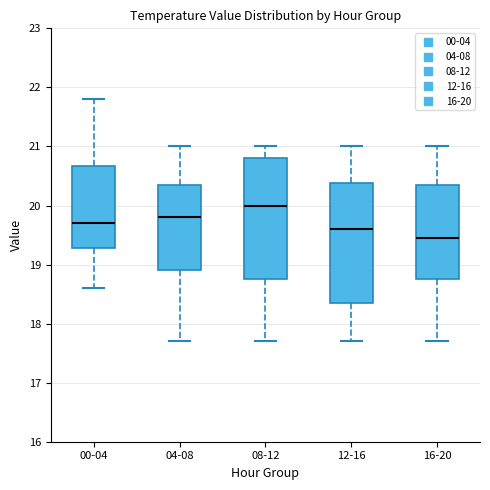

Reading left to right, read every box against the y-axis: the position of its median line, the range the box covers, and the ends of its whiskers. The values are not printed on the chart, so give them approximately, as read against the axis.

00-04: median 19.7, box 19.3 to 20.7, whiskers 18.6 to 21.8
04-08: median 19.8, box 18.9 to 20.4, whiskers 17.7 to 21.0
08-12: median 20.0, box 18.8 to 20.8, whiskers 17.7 to 21.0
12-16: median 19.6, box 18.4 to 20.4, whiskers 17.7 to 21.0
16-20: median 19.5, box 18.8 to 20.4, whiskers 17.7 to 21.0